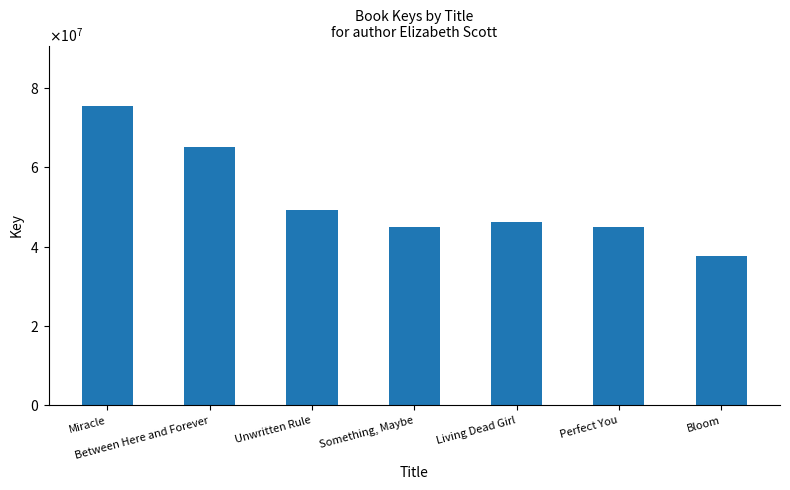

What is the label of the 7th bar from the left?

Bloom